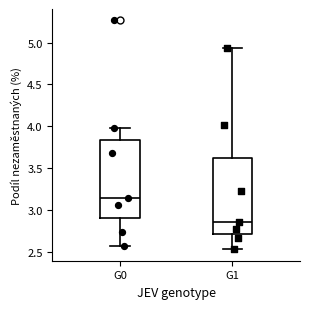

Reading left to right, read every box against the y-axis: the position of its median line, the range the box covers, and the ends of its whiskers. The values are not printed on the chart, so give them approximately, as read against the axis.

G0: median 3.15, box 2.90 to 3.85, whiskers 2.55 to 4.00
G1: median 2.85, box 2.70 to 3.60, whiskers 2.55 to 4.95